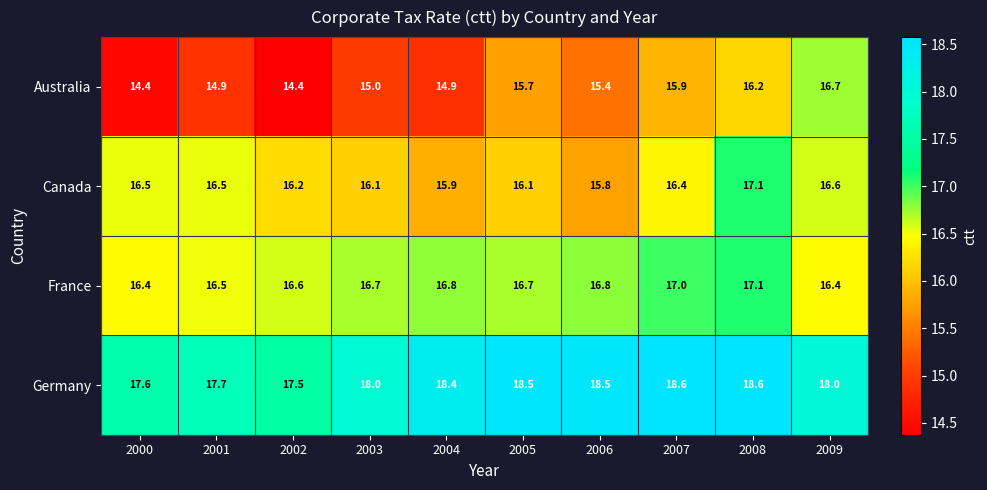

The value of Canada at 2001 is 16.5. True or false?

True